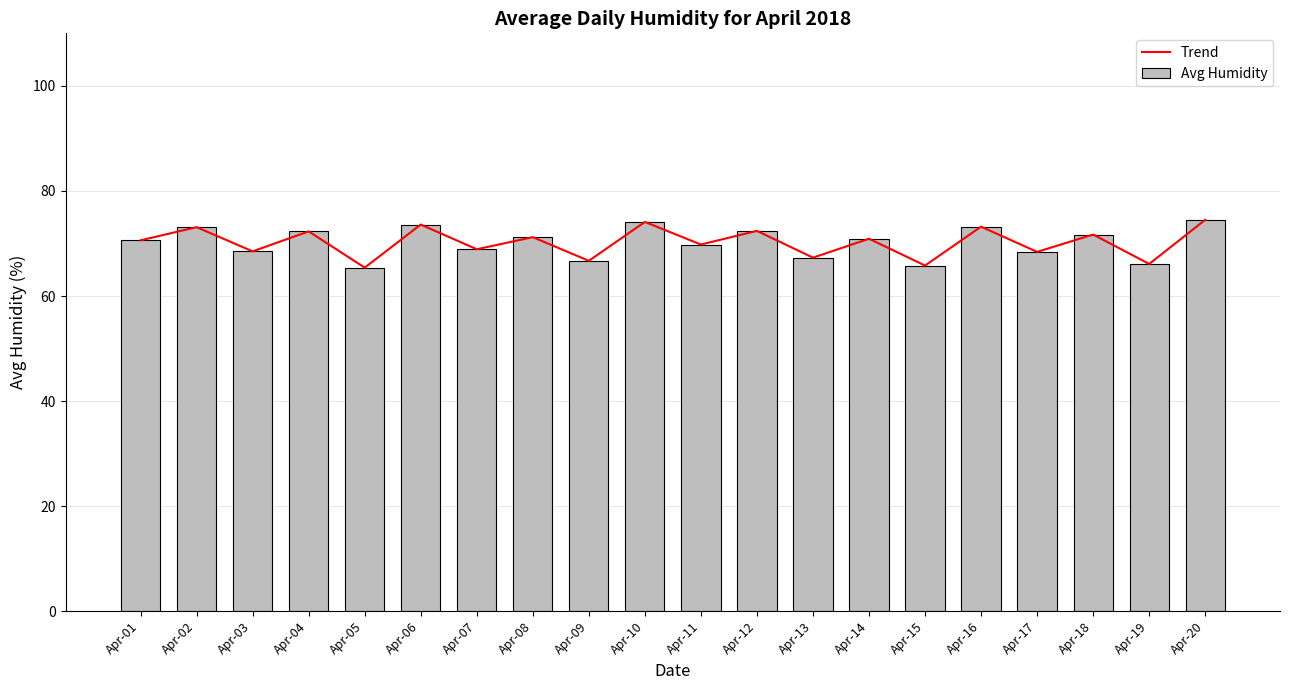

At which label does Trend reach its peak?

Apr-20